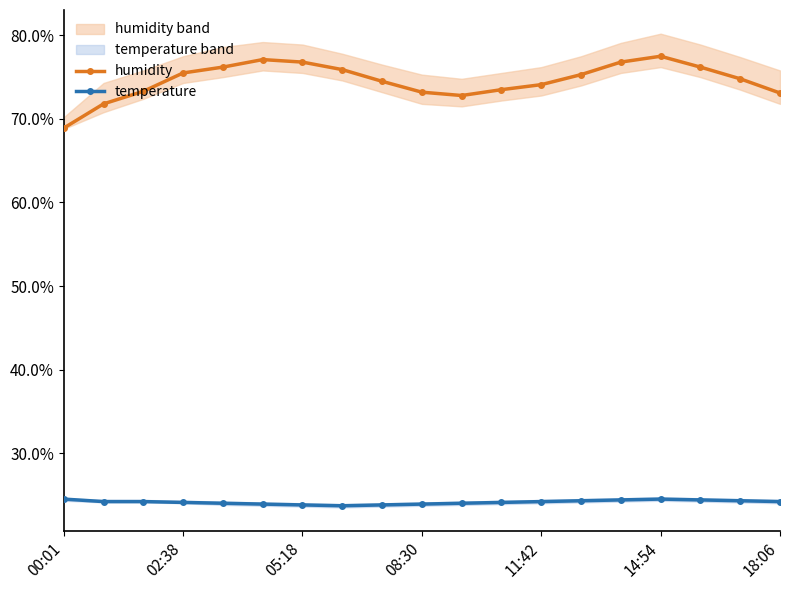

True or false: temperature and humidity intersect in this chart.

False